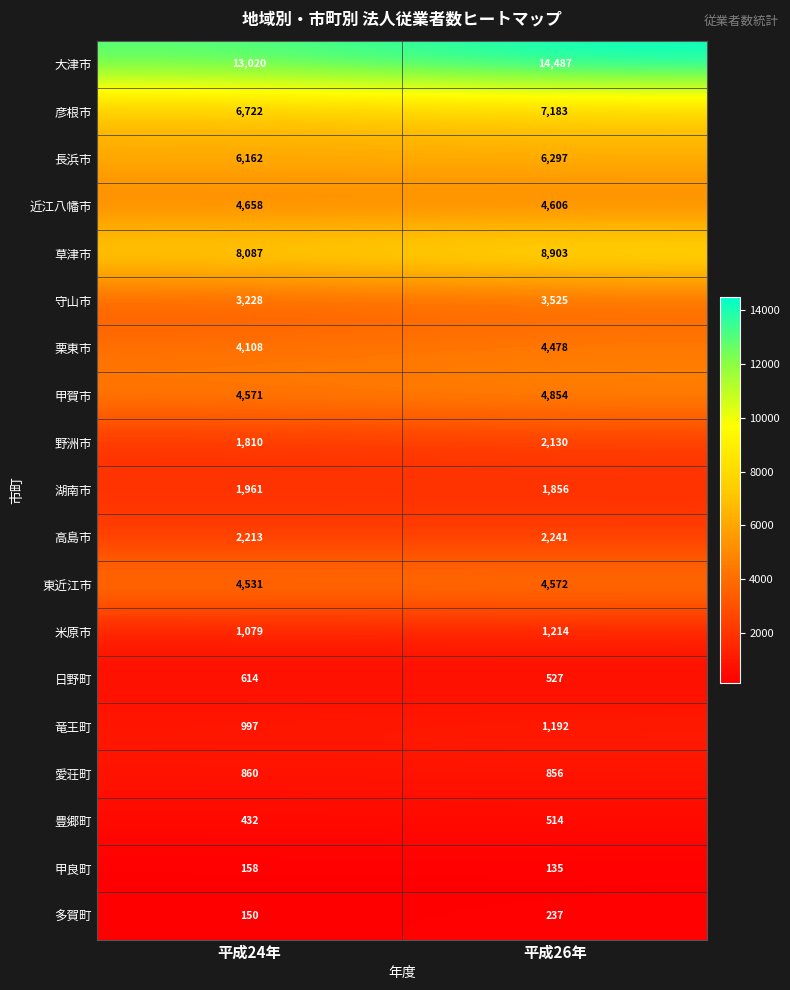

What is the maximum value shown in the chart?

14487